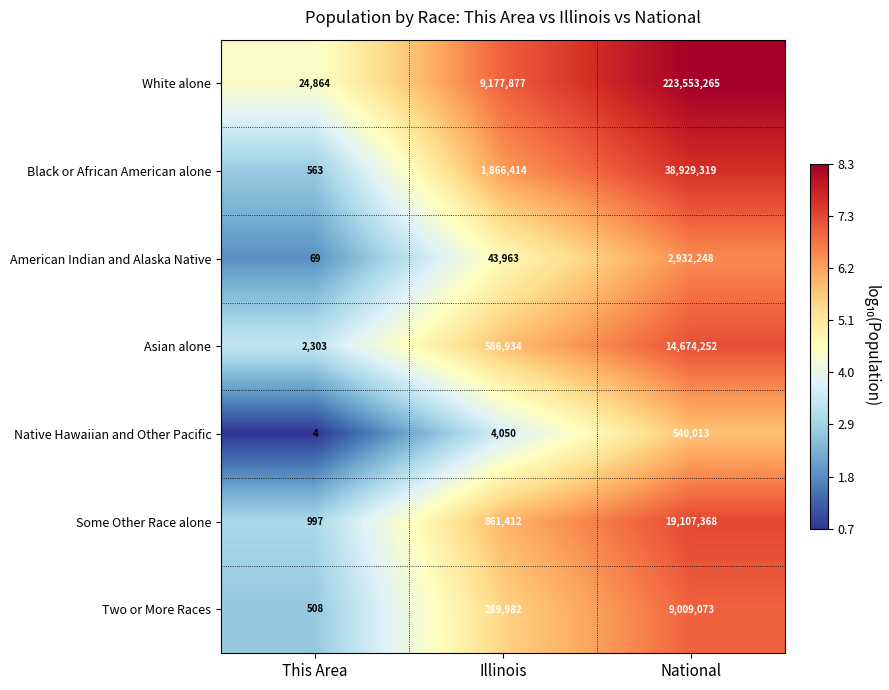

At Illinois, list the series in order from smallest to largest.

Native Hawaiian and Other Pacific, American Indian and Alaska Native, Two or More Races, Asian alone, Some Other Race alone, Black or African American alone, White alone